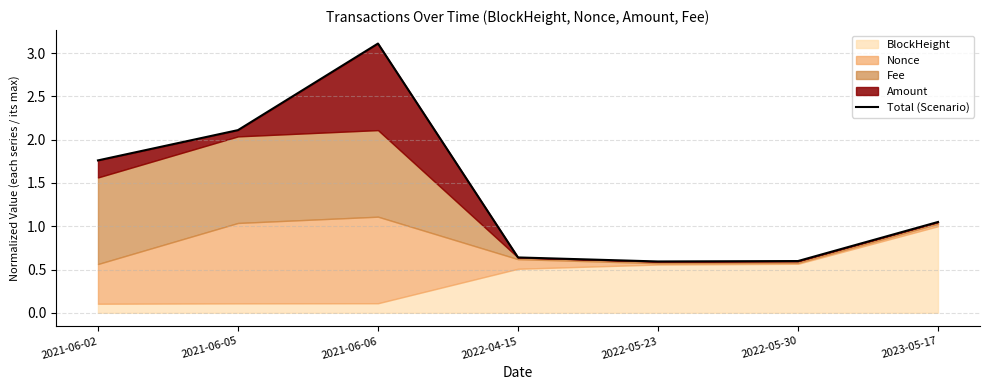

What position from the right is 2021-06-06?

5